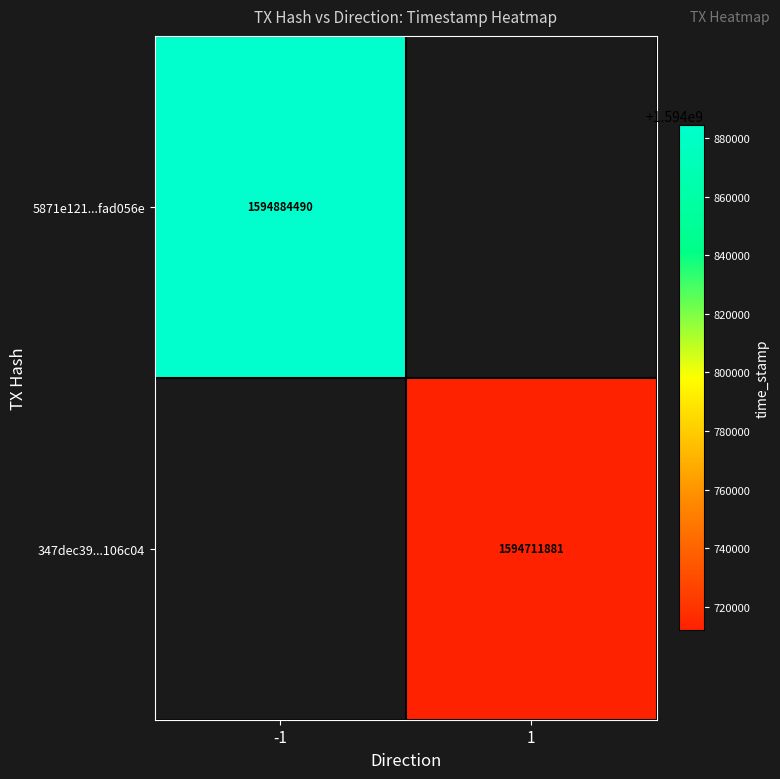

The 347dec39...106c04 series shows 1594711881 at 1. True or false?

True